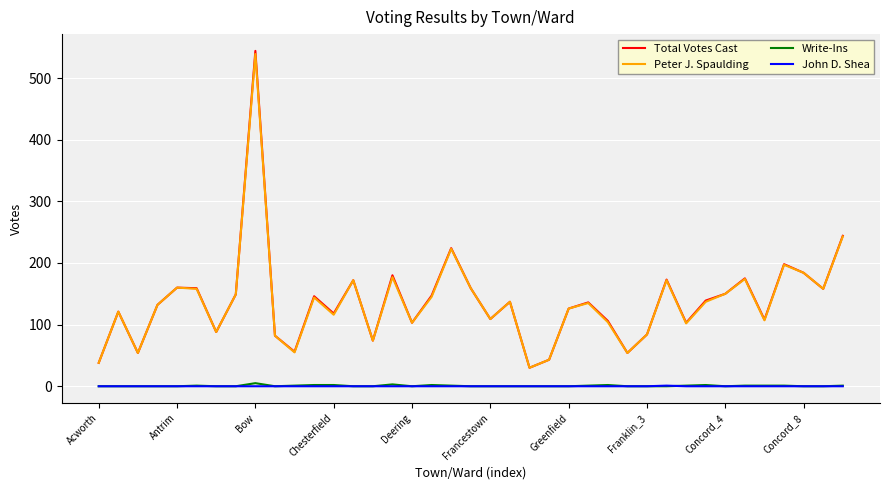

True or false: John D. Shea and Total Votes Cast cross at least once.

False